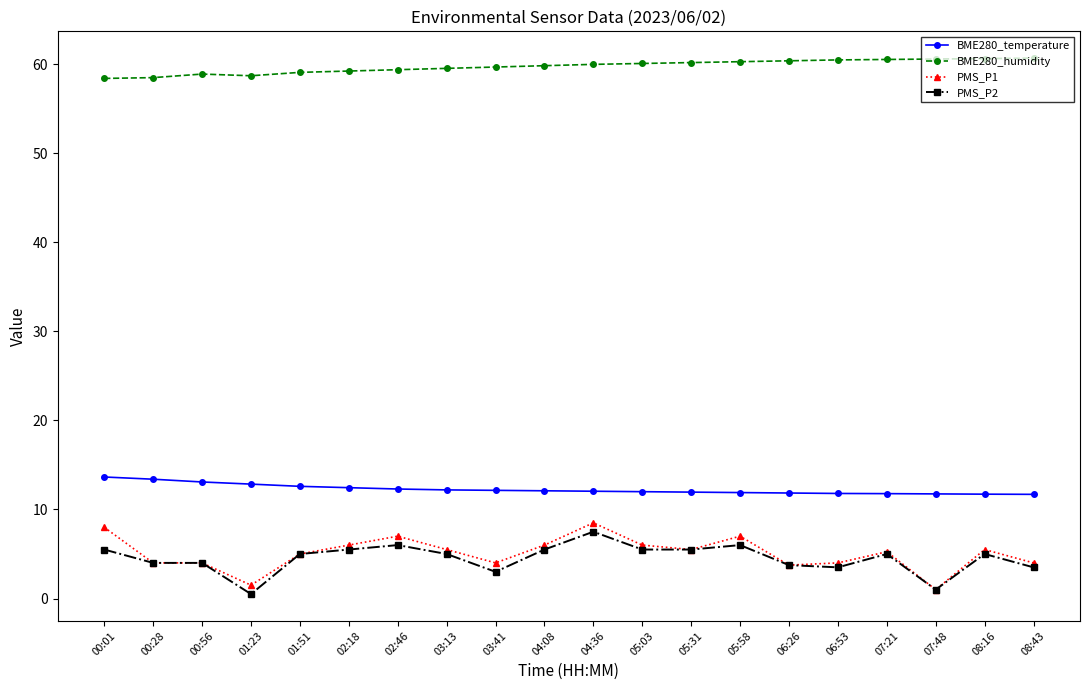

True or false: BME280_humidity and BME280_temperature cross at least once.

False